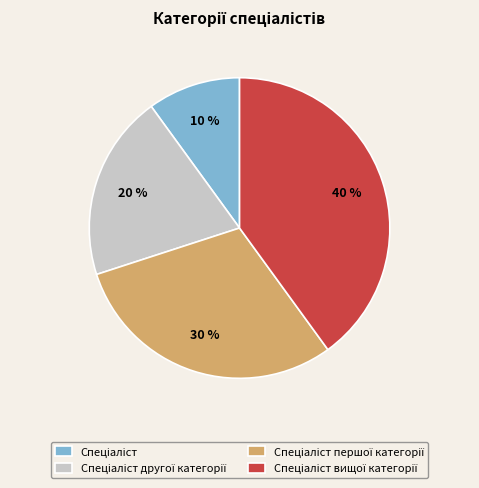

How many slices are in this pie chart?

4